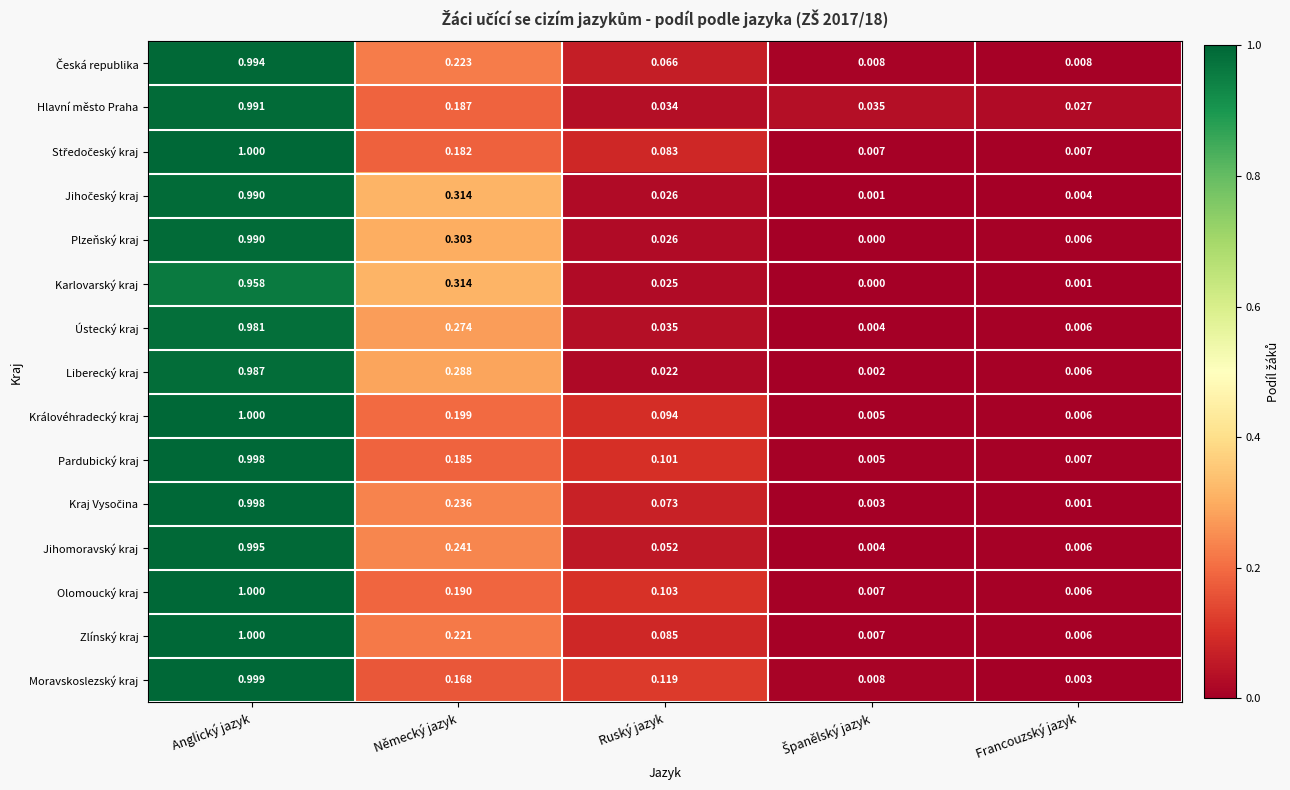

At which category is the sum across all series the highest?

Anglický jazyk